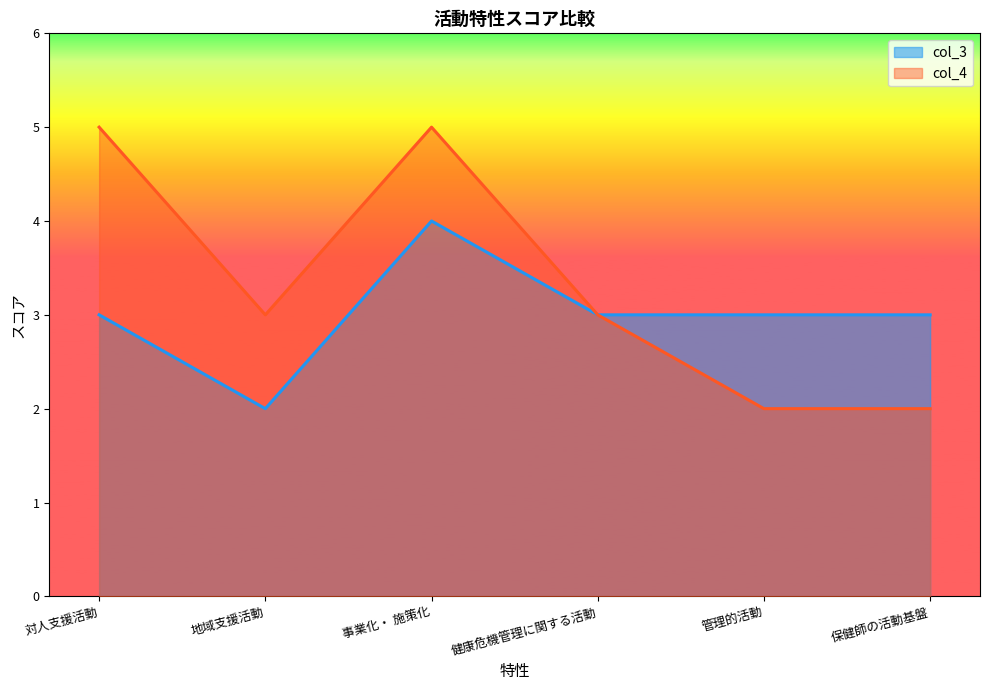

True or false: col_3 and col_4 intersect in this chart.

False